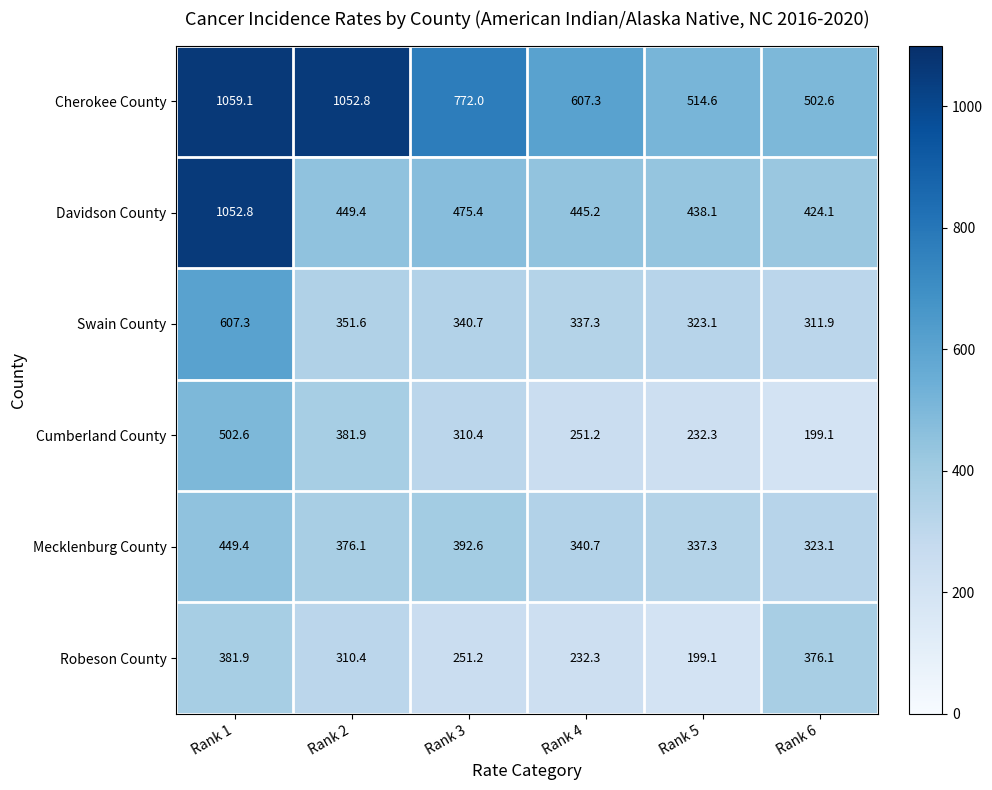

Which category has the lowest value in the Robeson County series?

Rank 5